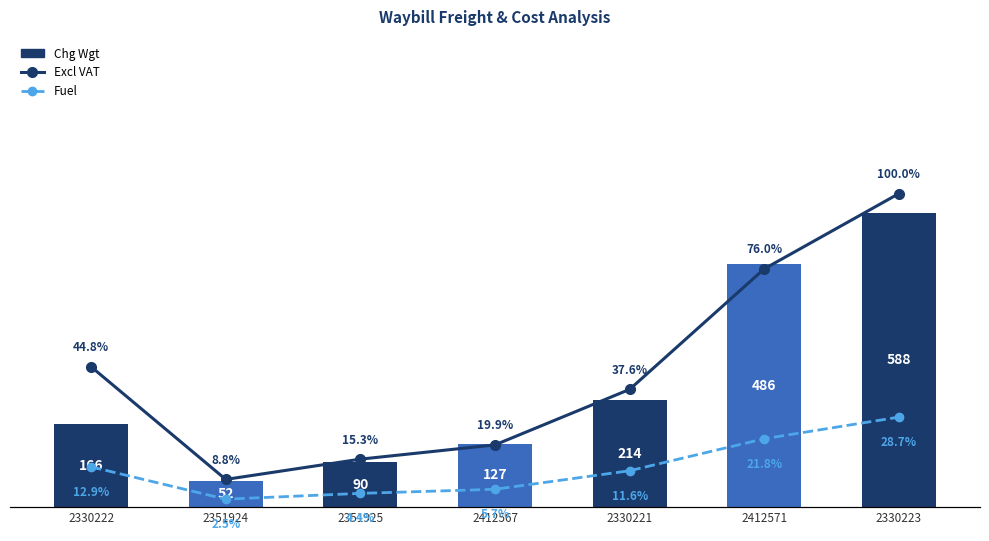

At how many categories does at least one series exceed 1484?

1